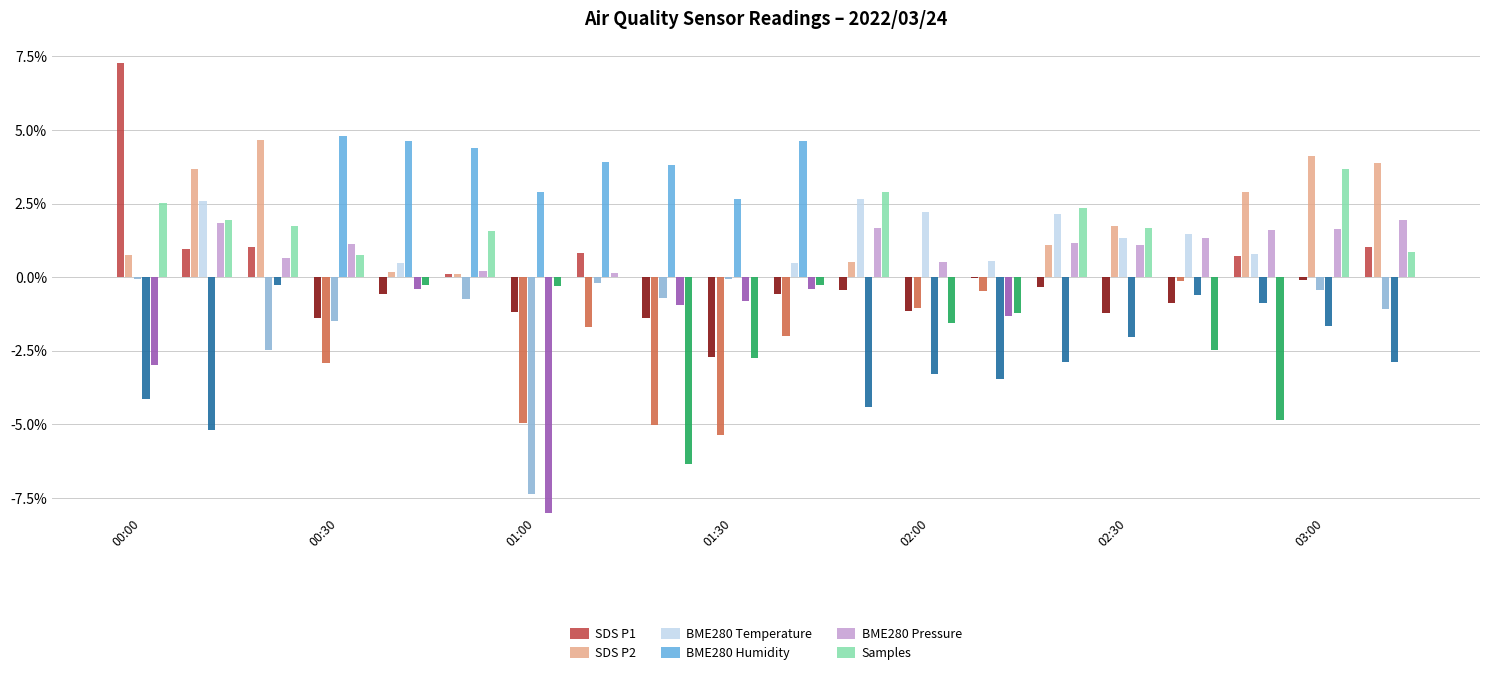

How many distinct data groups are displayed?

6